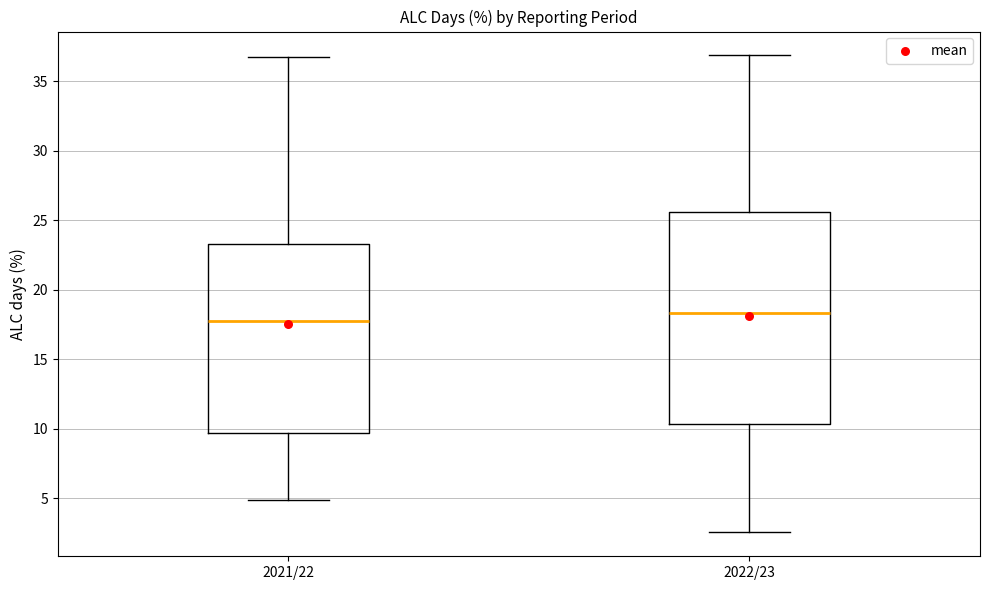

Which box is the tallest, from its lower edge to its upper edge?

2022/23